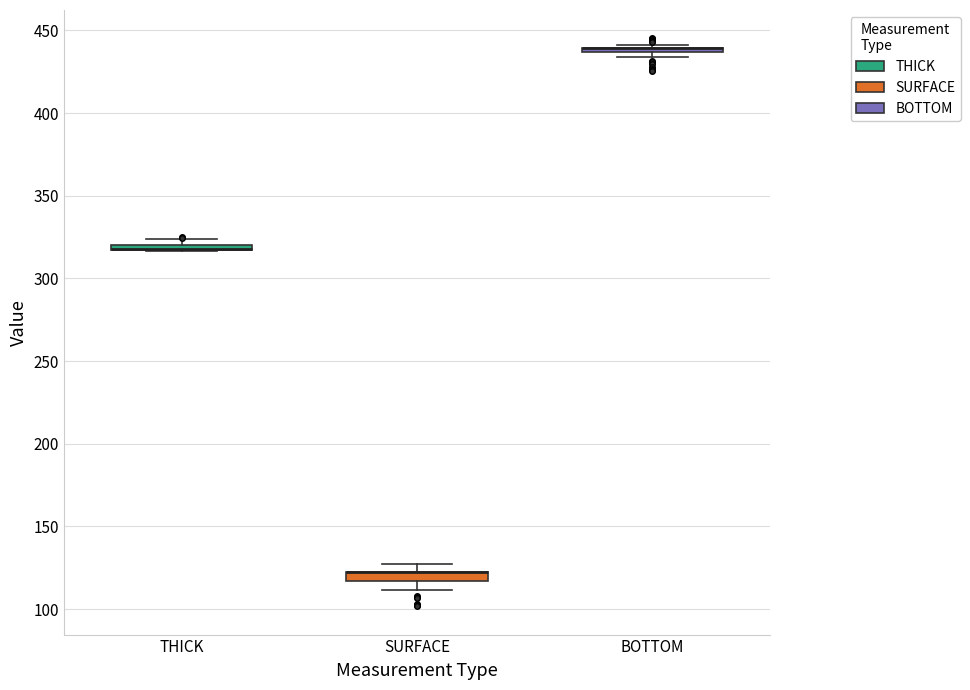

Where is the lower edge of the box for THICK on the y-axis? The values are not printed on the chart, so give them approximately, as read against the axis.

315